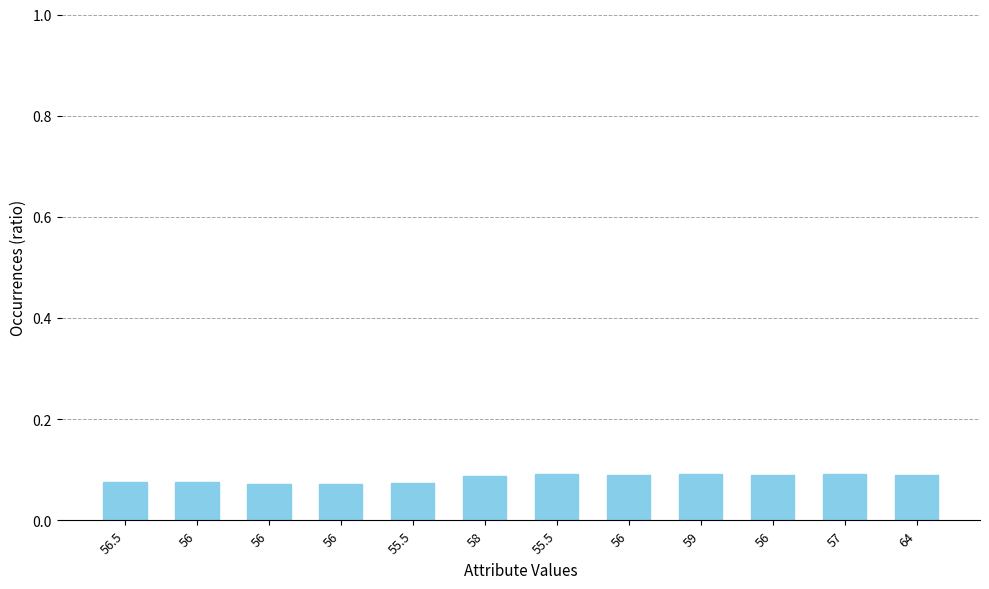

At which label is the value closest to 0?

56